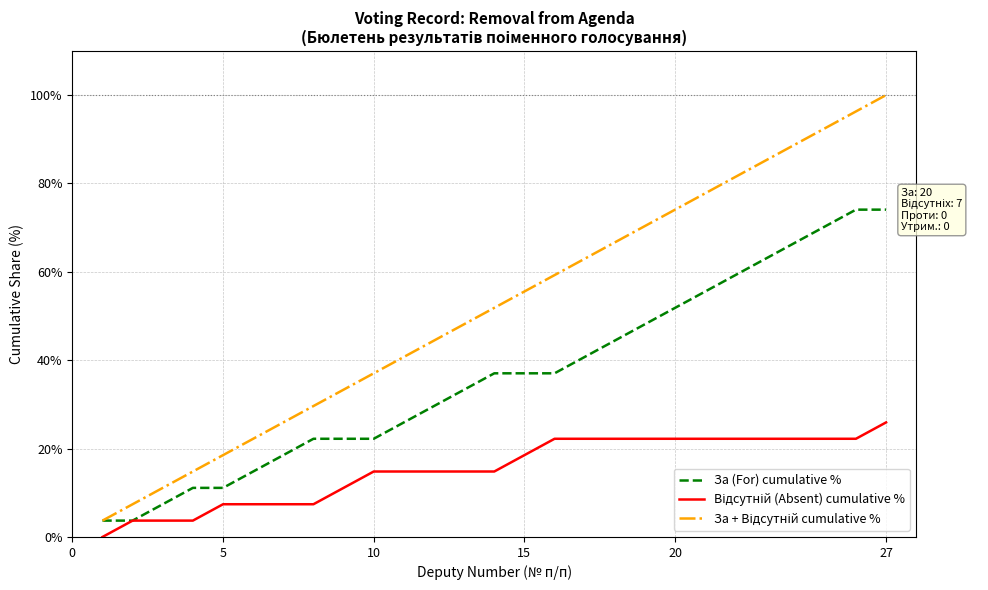

List the series in order of their peak value, highest first.

За + Відсутній cumulative %, За (For) cumulative %, Відсутній (Absent) cumulative %